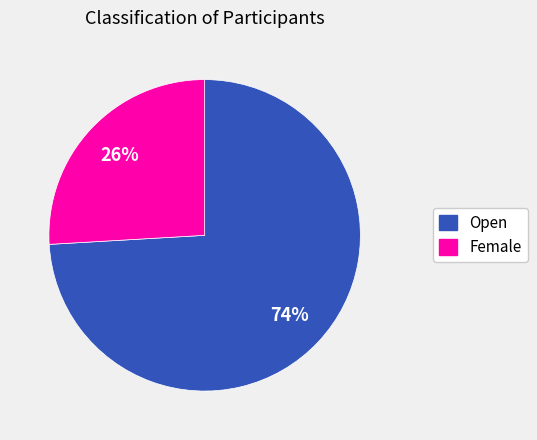

The Female slice represents 26% of the pie. True or false?

True